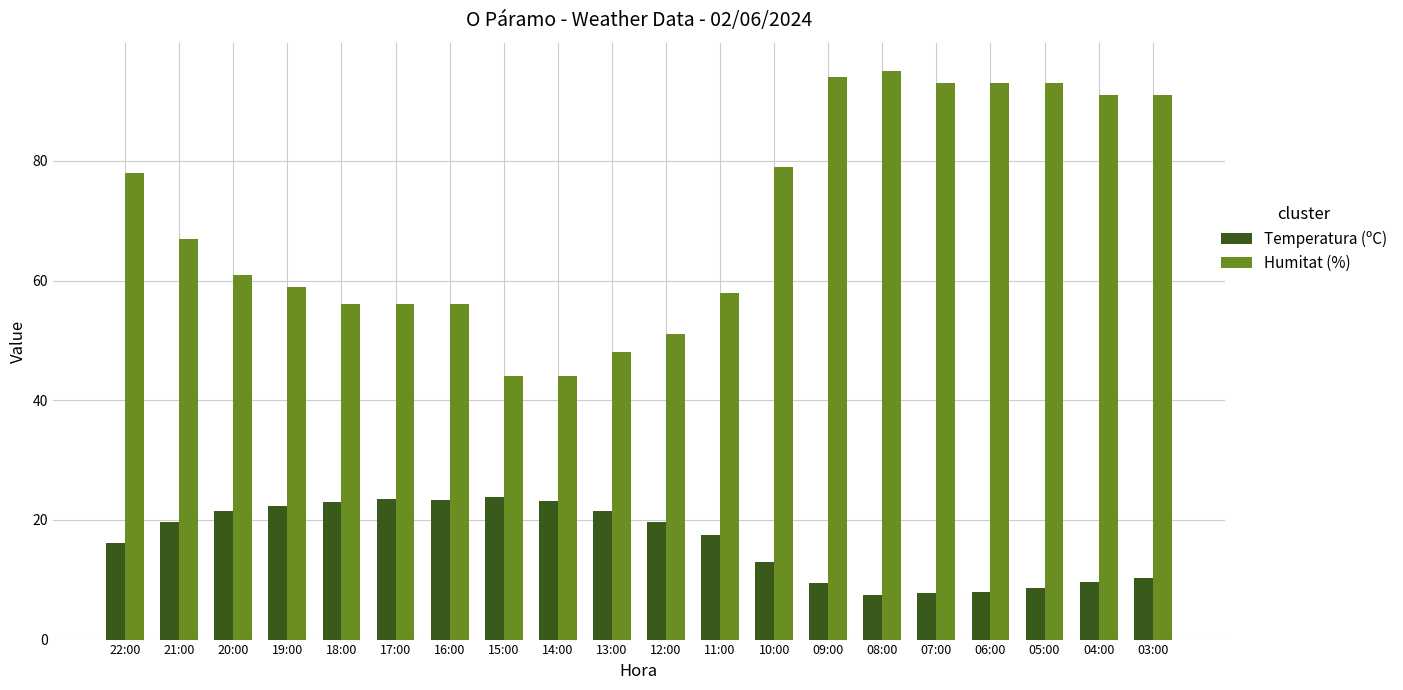

Which series has the largest total across all categories?

Humitat (%)